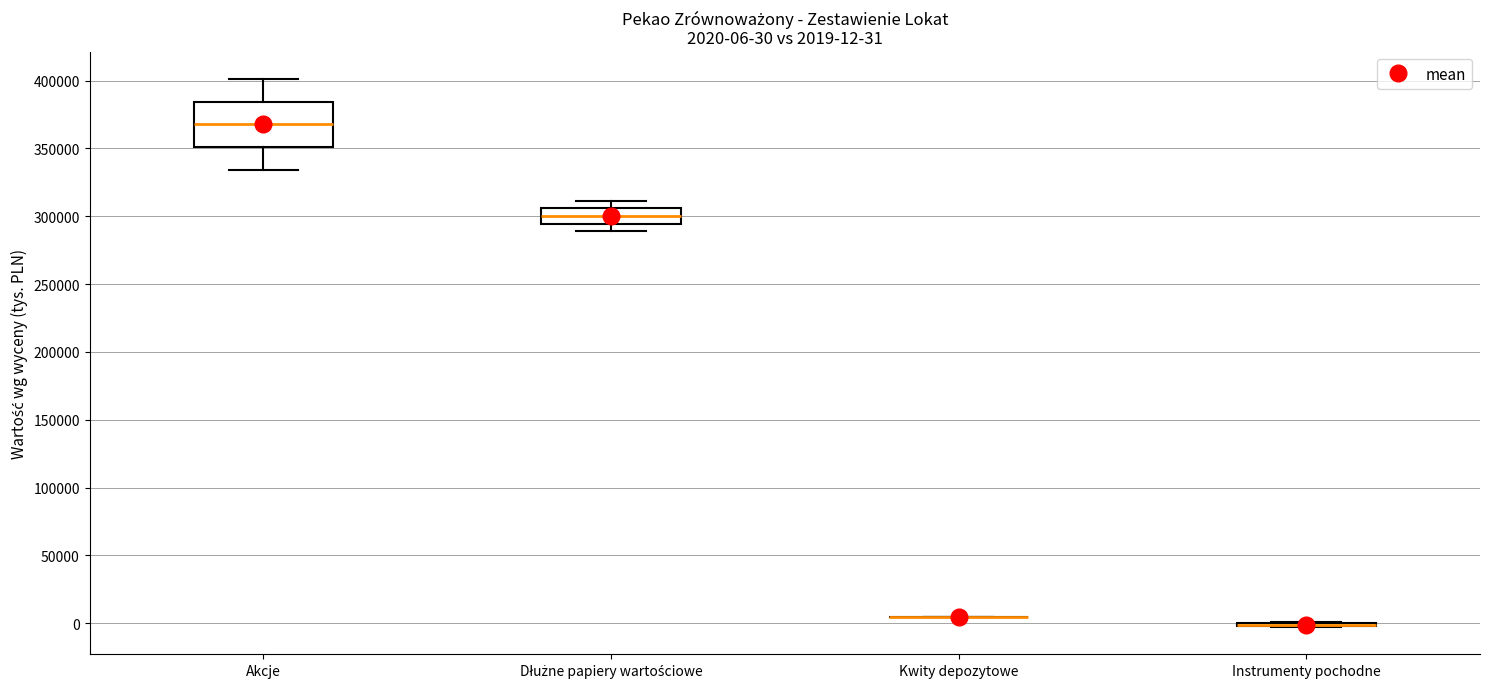

Which box is the tallest, from its lower edge to its upper edge?

Akcje